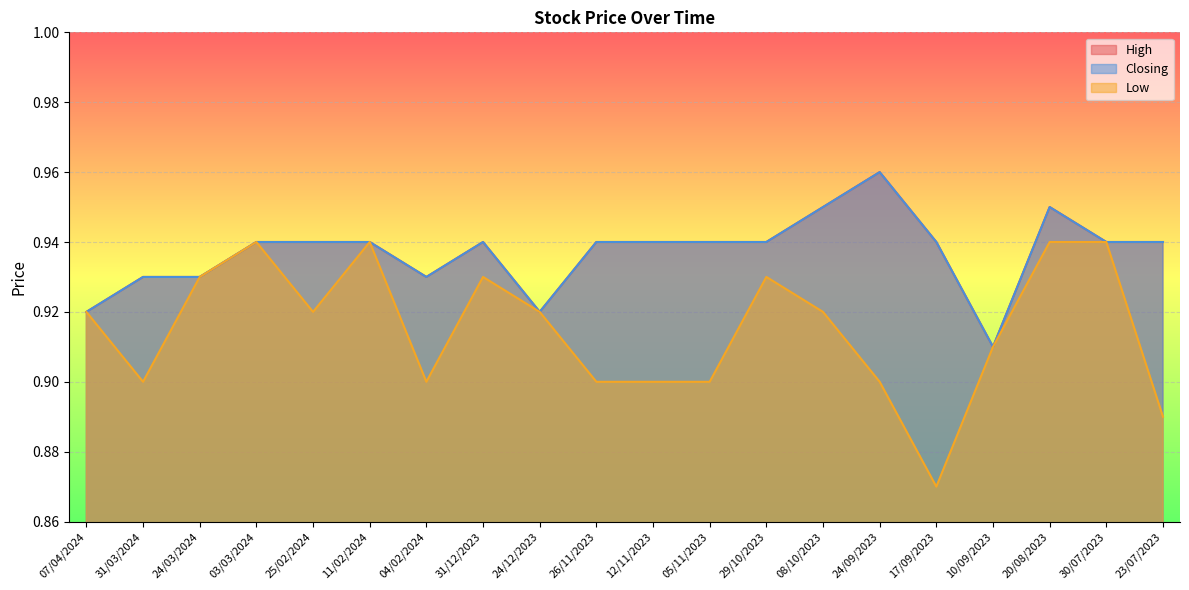

Is the value of Closing at 31/03/2024 greater than the value of High at 20/08/2023?

No